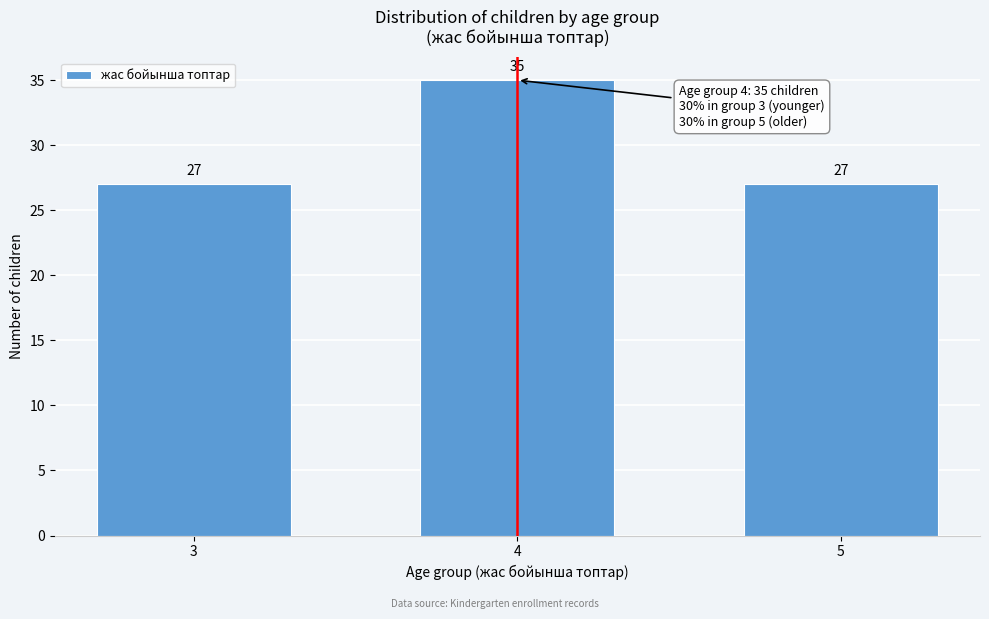

Reading left to right, transcribe all the data shown in this chart.

27	35	27